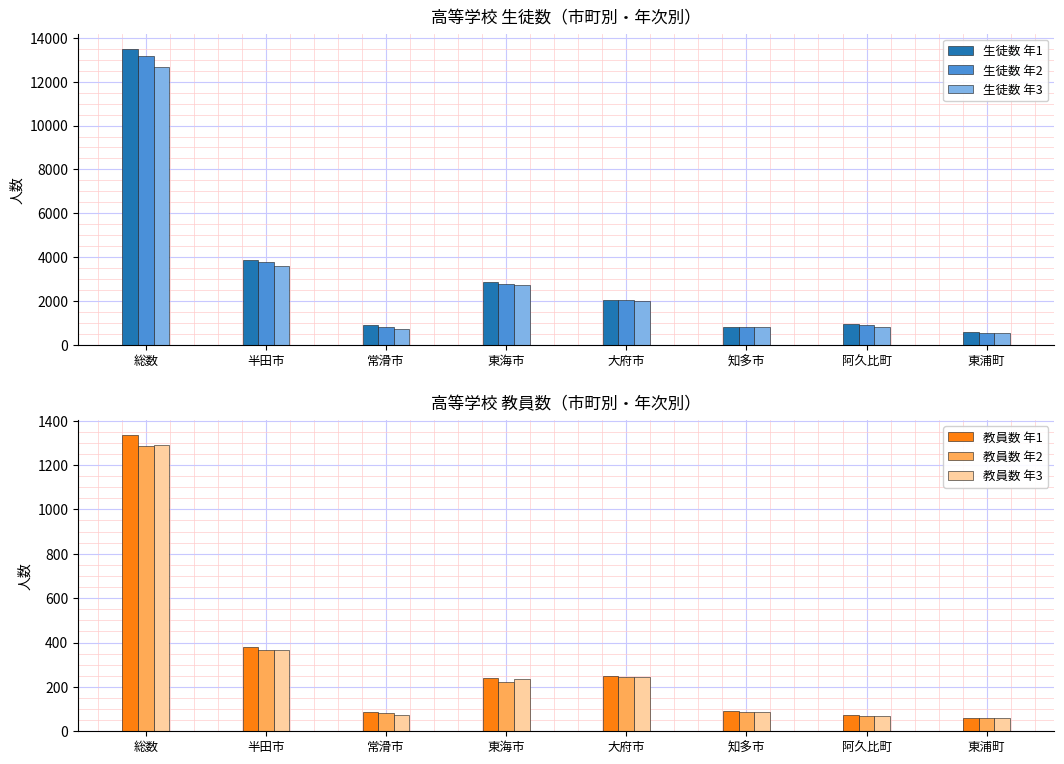

What is the difference between the highest and lowest values at 東浦町?

517